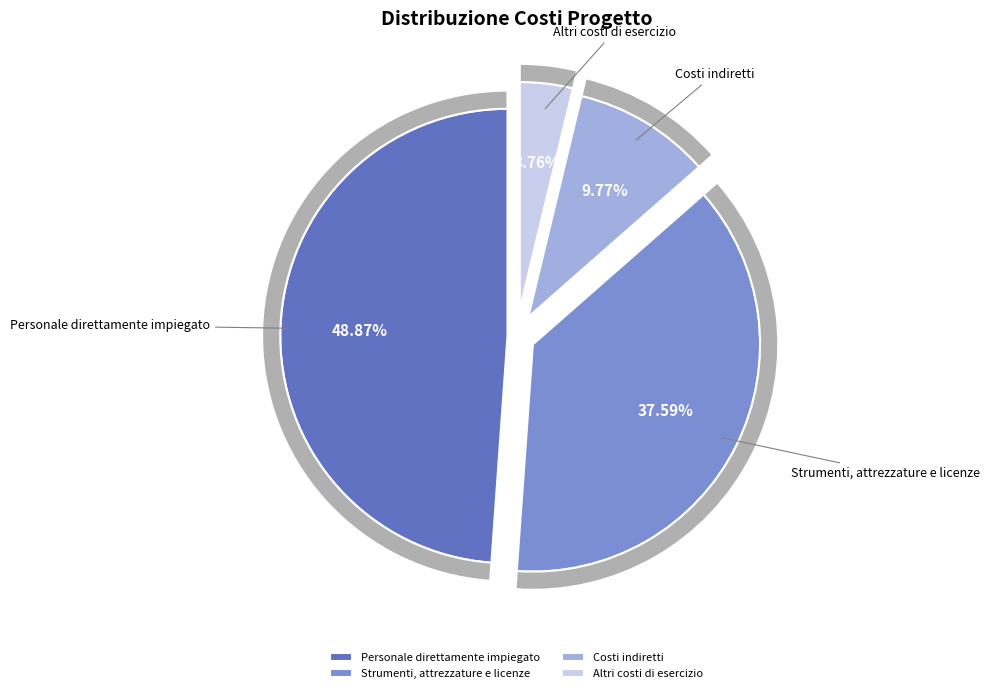

Is the sum of Costi indiretti and Personale direttamente impiegato greater than half?

Yes